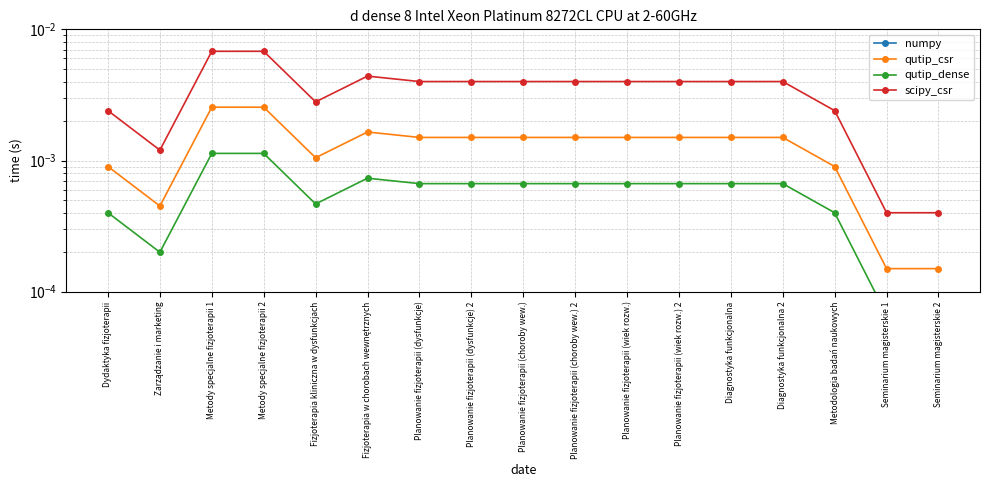

What are all the series names shown in the legend?

numpy, qutip_csr, qutip_dense, scipy_csr